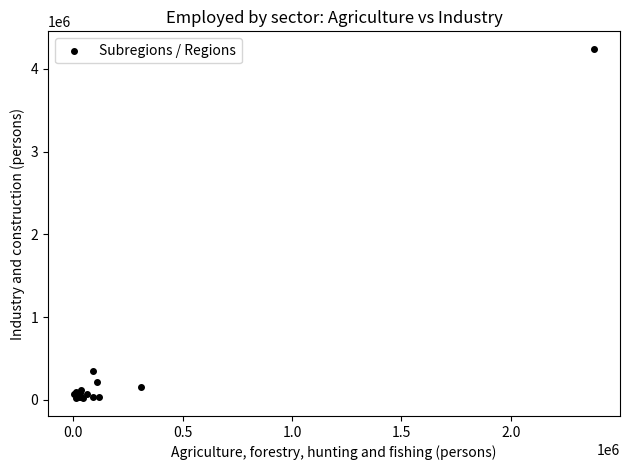

What Y value in the scatter plot is closest to 2130317?

353872